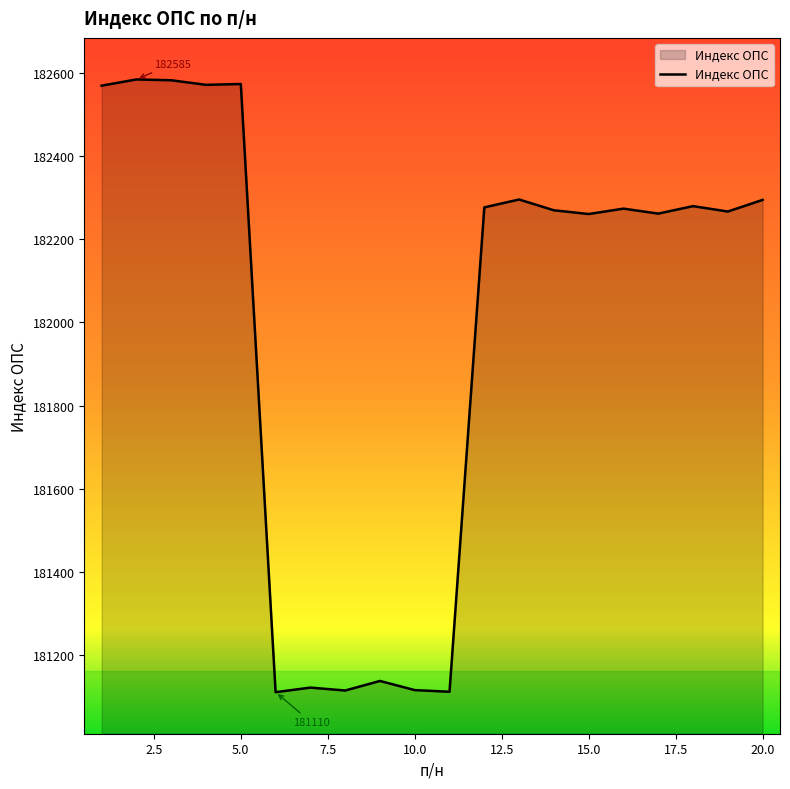

What is the greatest value displayed?

182585